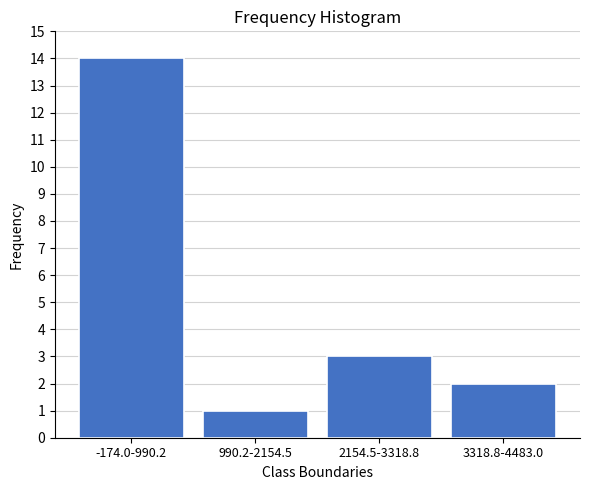

Reading left to right, transcribe all the data shown in this chart.

-174.0-990.2=14	990.2-2154.5=1	2154.5-3318.8=3	3318.8-4483.0=2